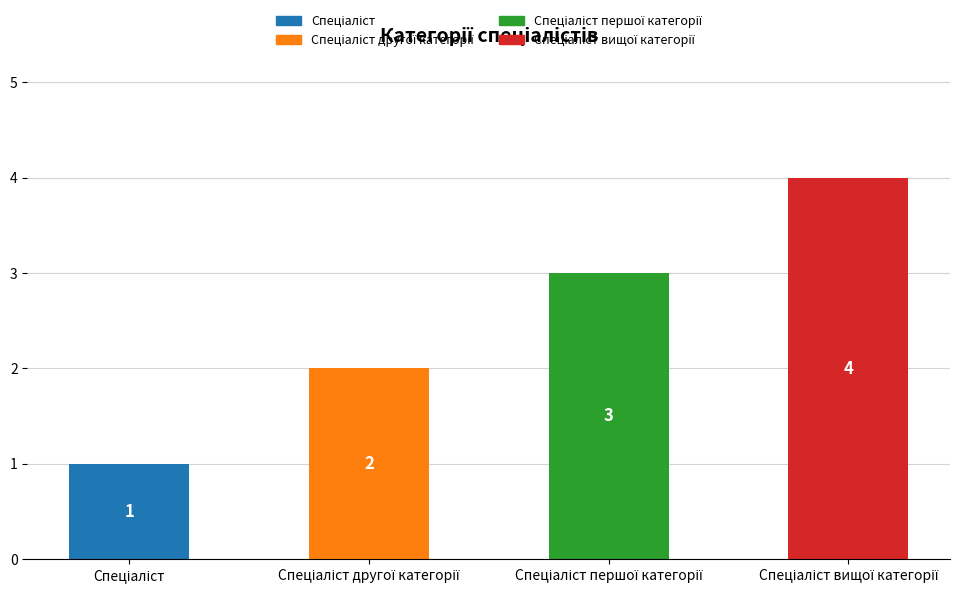

What is the value of the 2nd bar from the left?

2